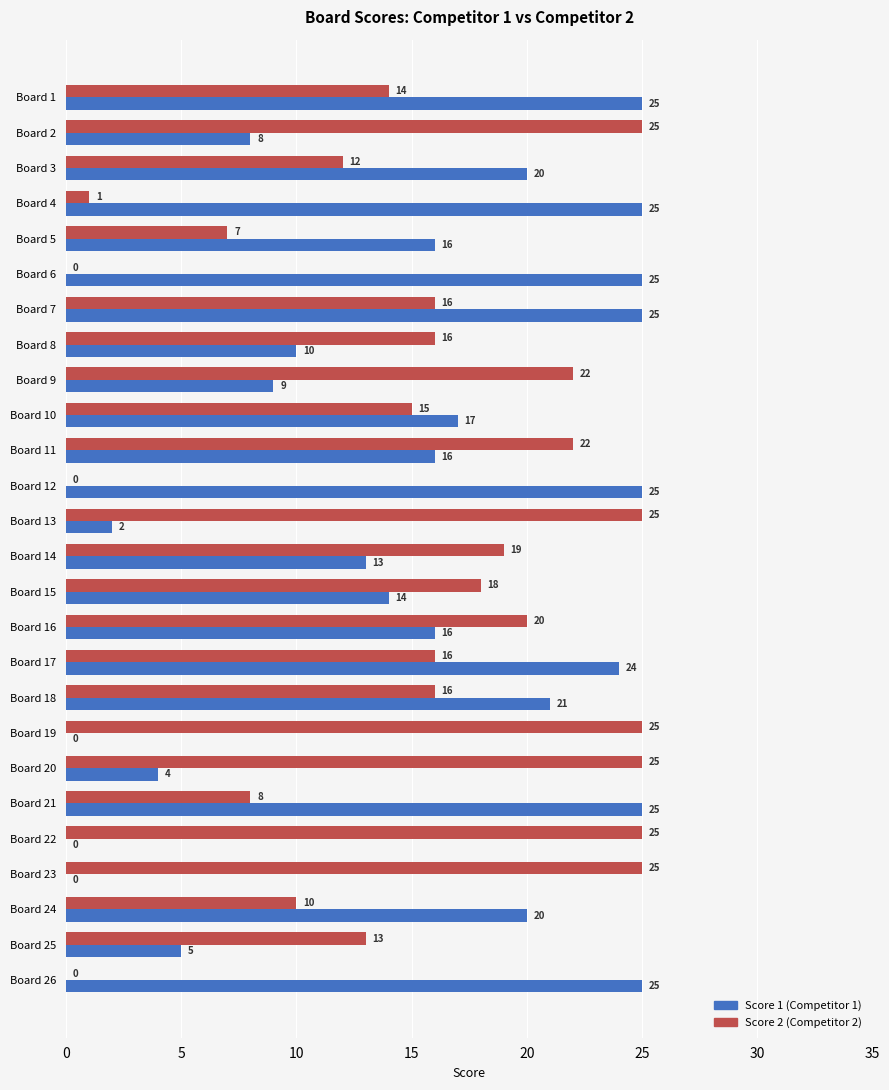

Is it true that Score 1 (Competitor 1) equals 20 at Board 3?

True